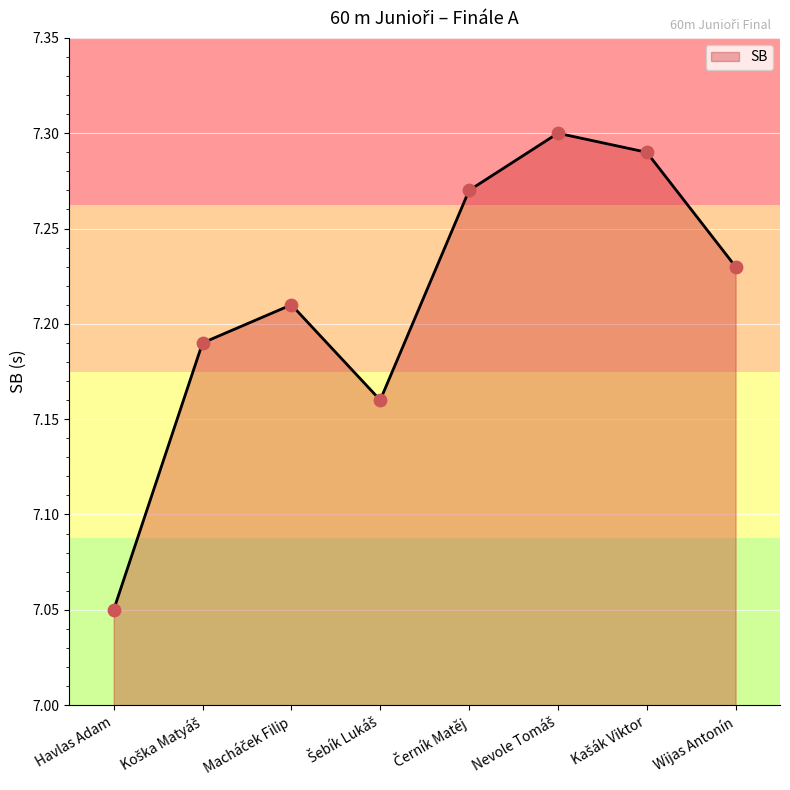

The chart shows a value of 12.6 at Havlas Adam. True or false?

False